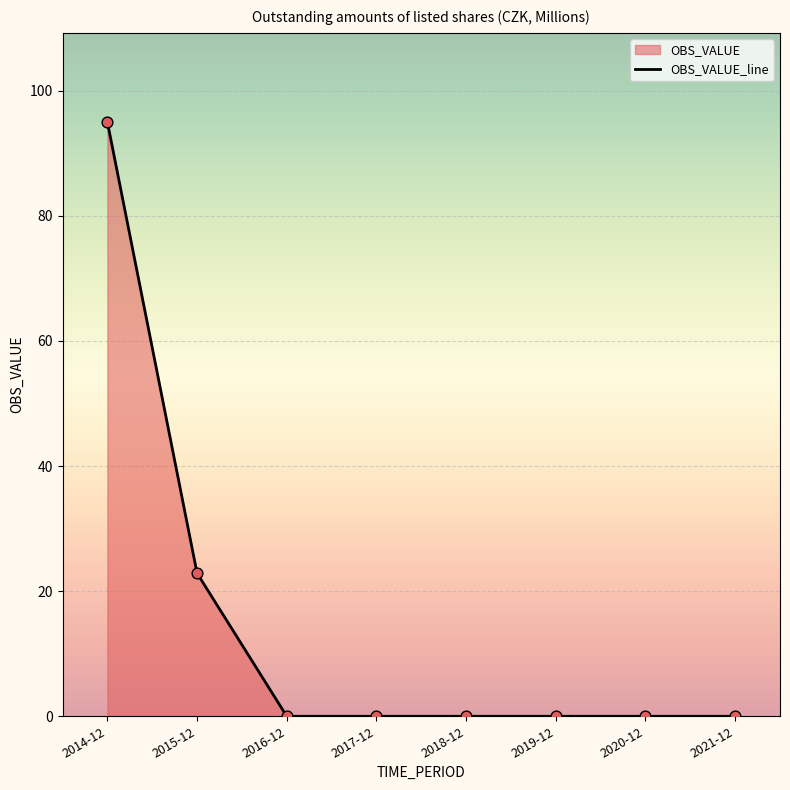

Between 2018-12 and 2016-12, which is larger?

2018-12